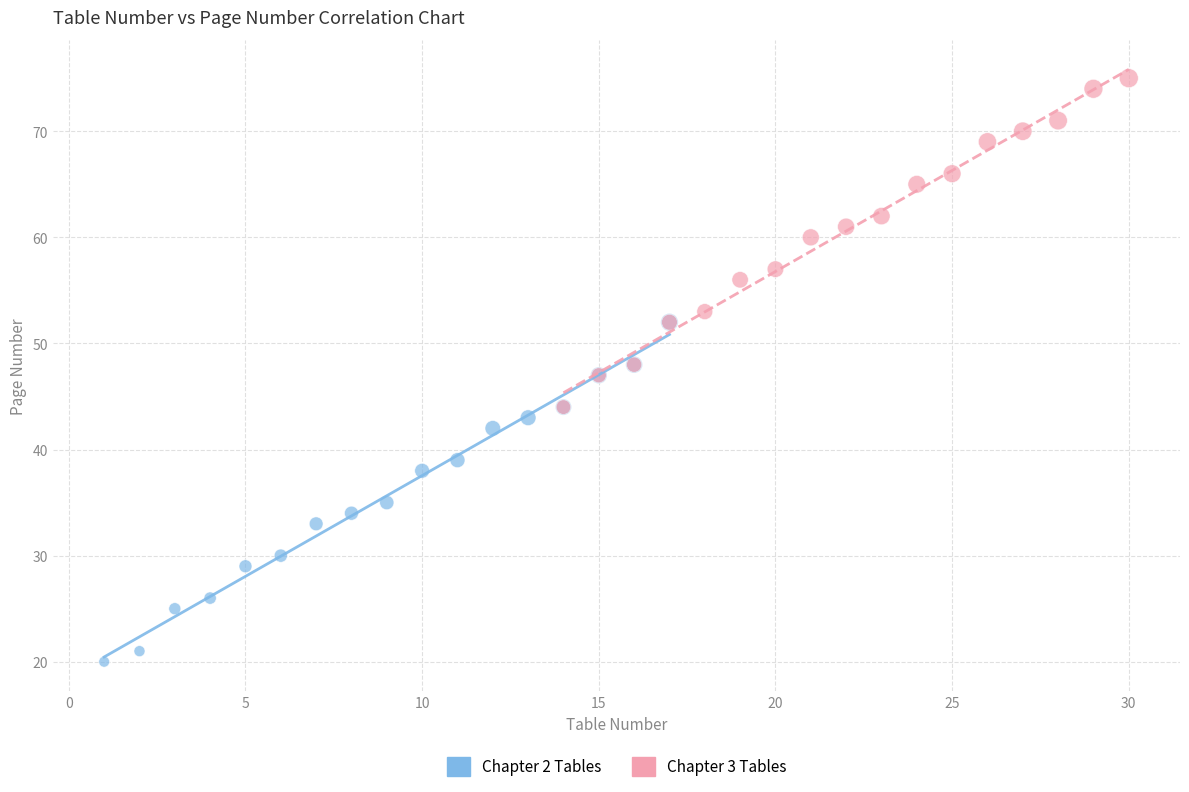

Which series reaches the maximum Y coordinate?

Chapter 3 Tables